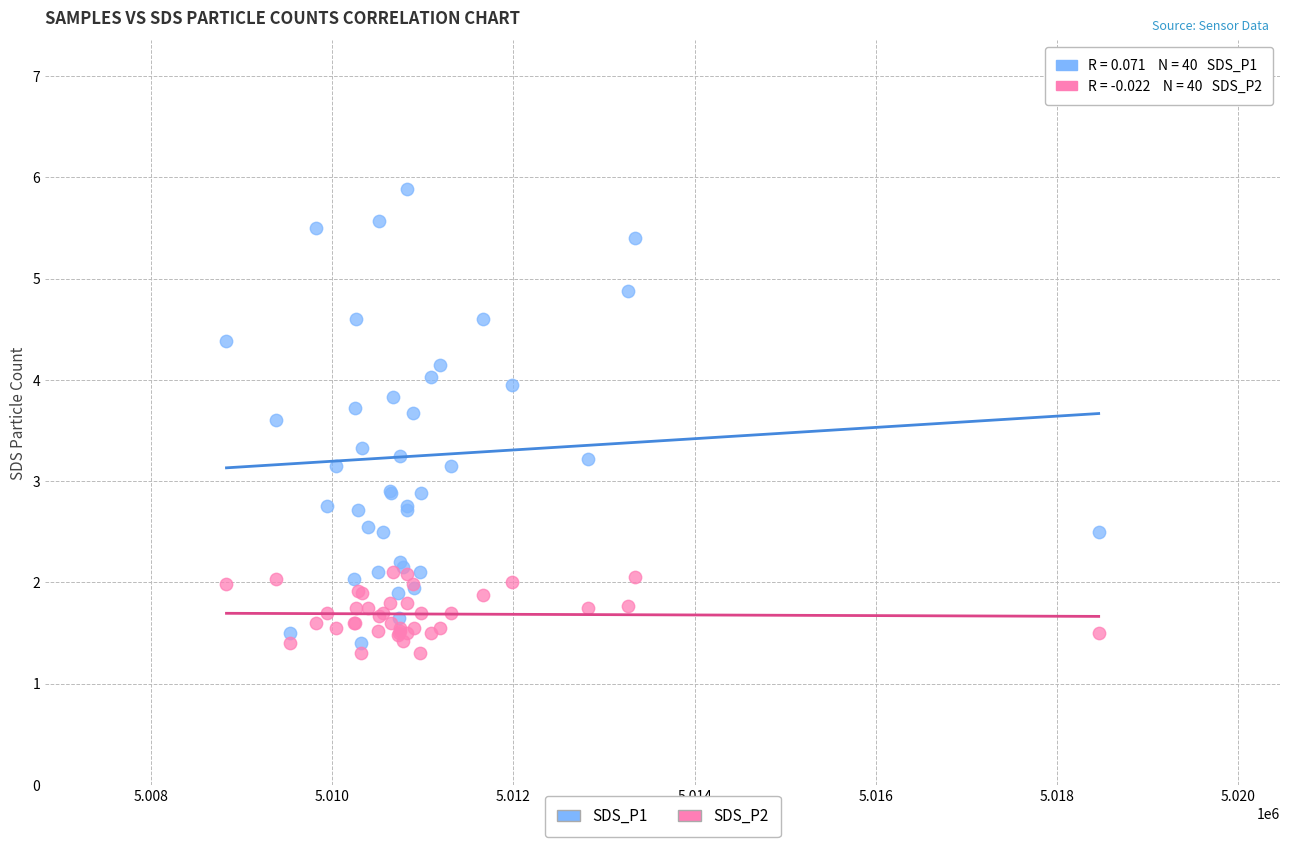

What are all the series names shown in the legend?

SDS_P1, SDS_P2